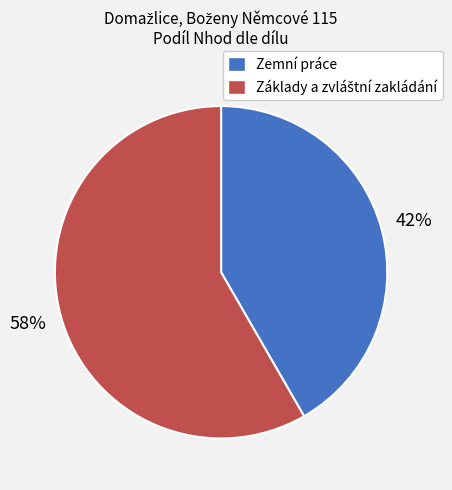

Which slice is the smallest?

Zemní práce